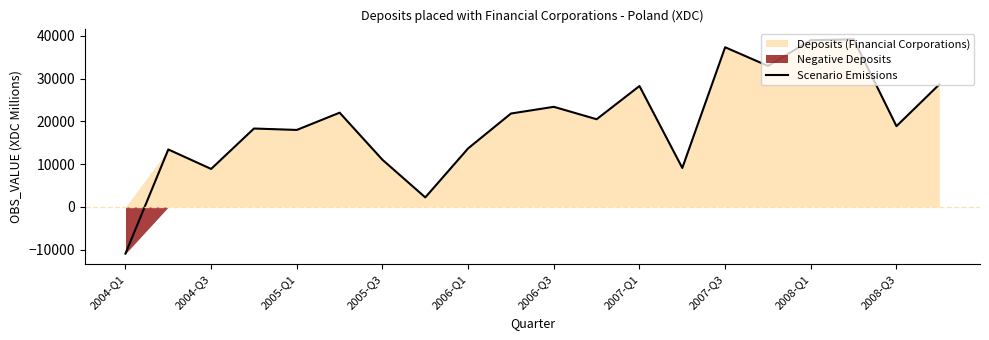

What is the minimum value for Scenario Emissions?

-10894.6